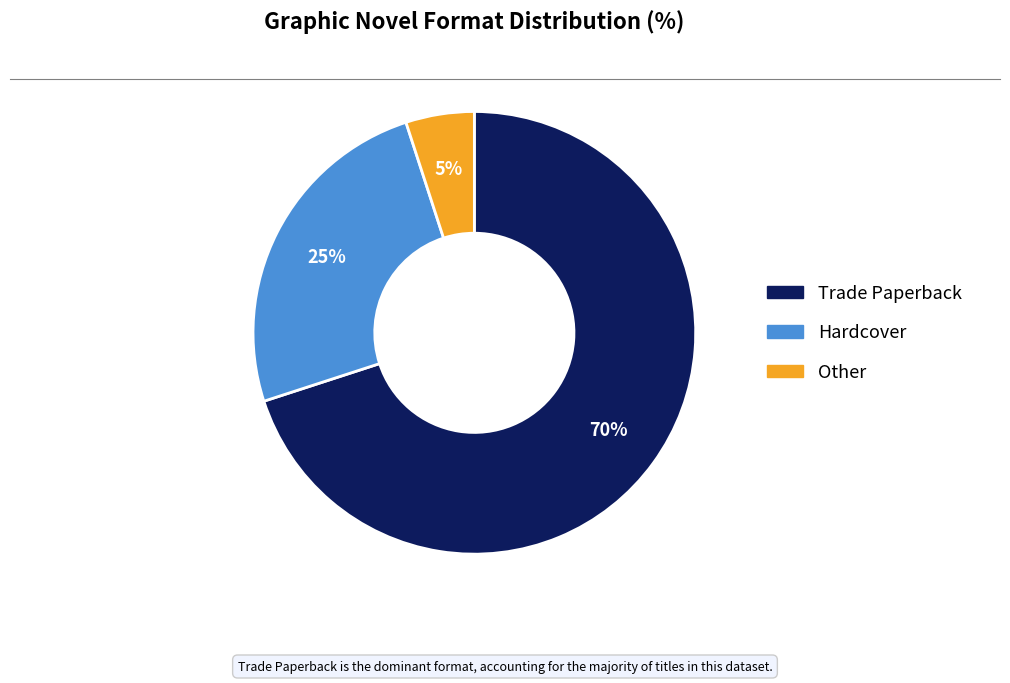

To the nearest percent, what percentage of the pie is Other?

5%